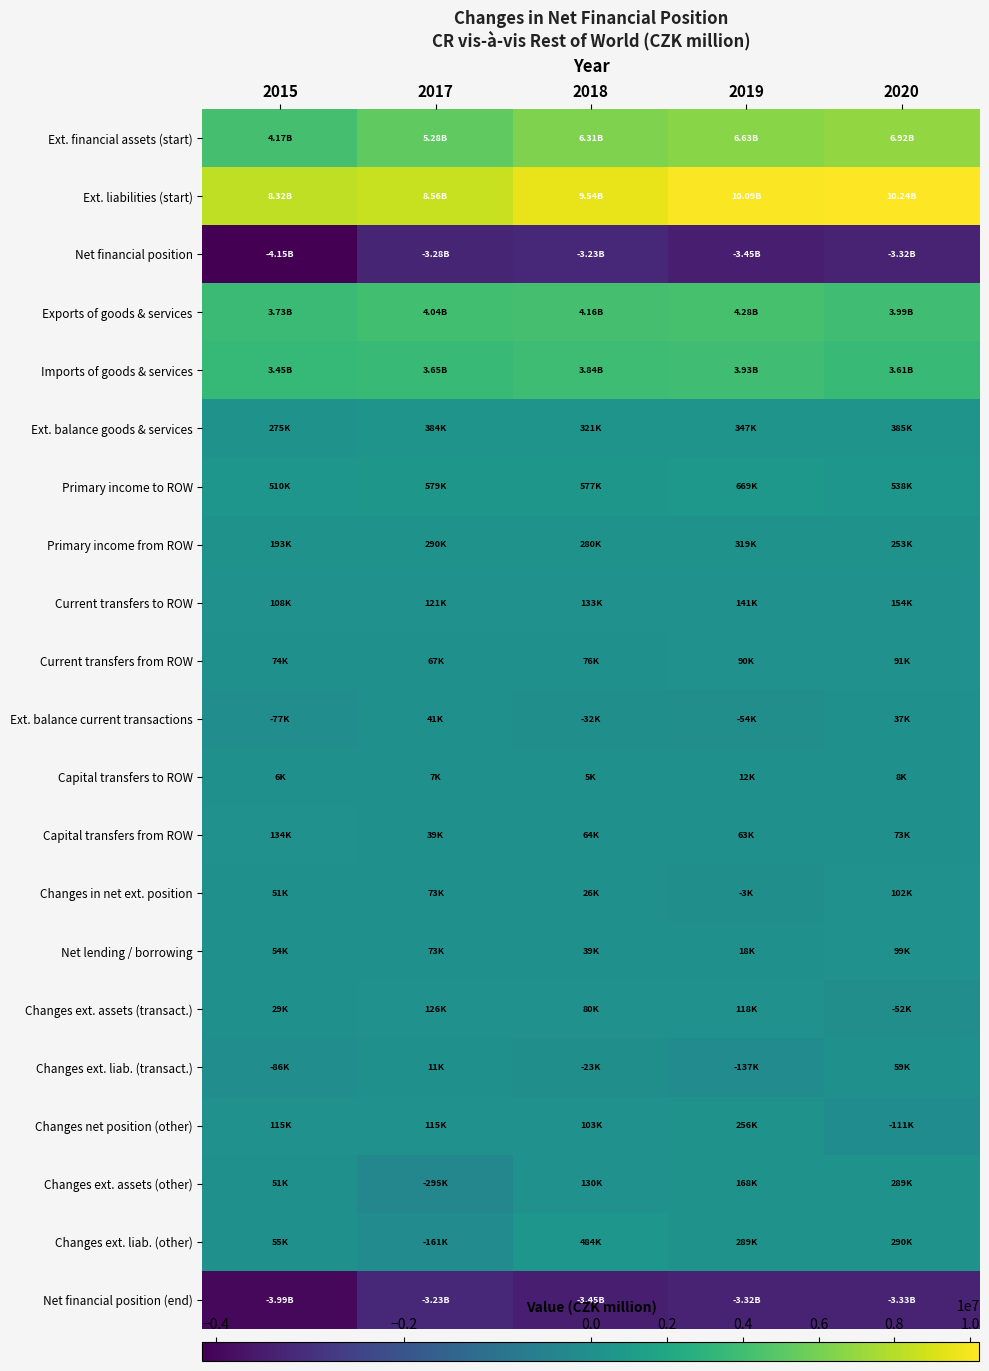

What is the maximum value shown in the chart?

10242854